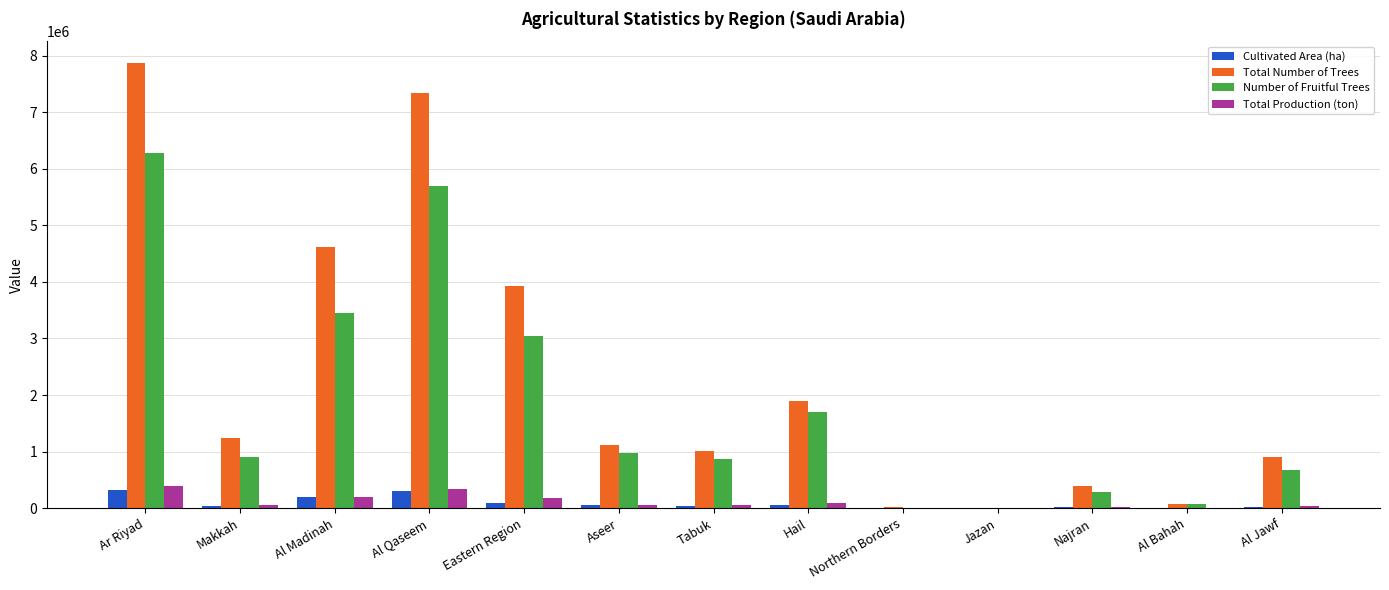

Is the value of Total Production (ton) at Al Jawf greater than the value of Total Number of Trees at Najran?

No